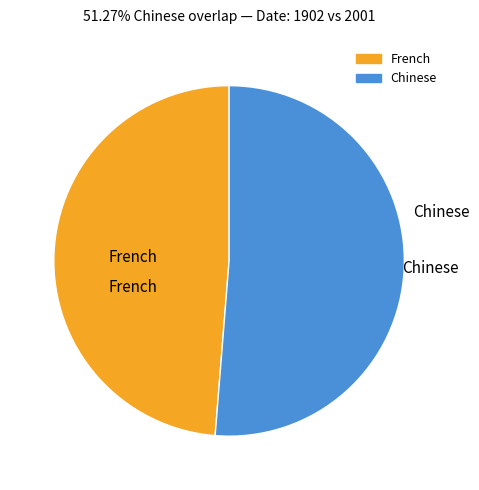

Does any single category account for the majority?

Yes